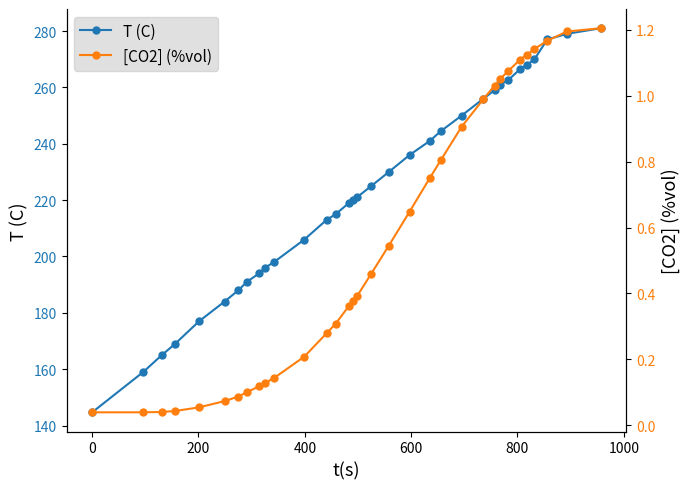

List the series in order of their peak value, highest first.

T (C), [CO2] (%vol)